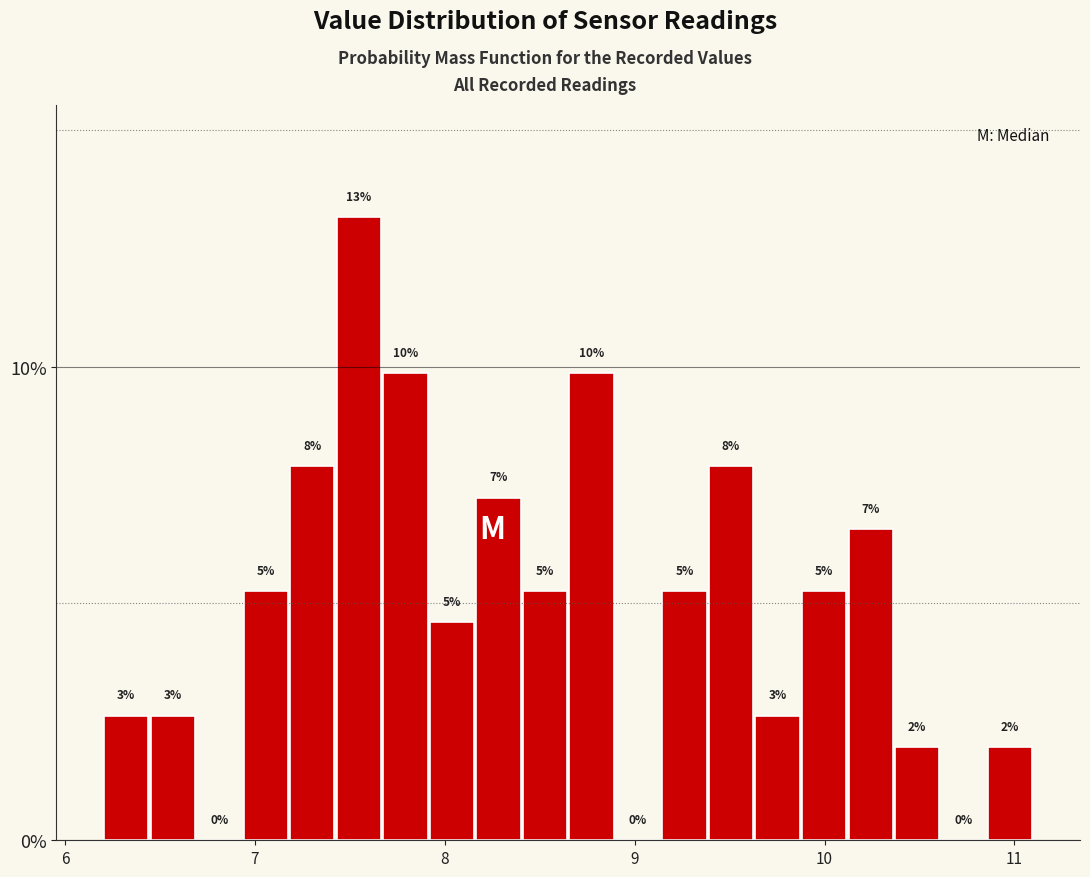

Read against the x-axis, roughly where is the centre of the tallest bar?

7.5